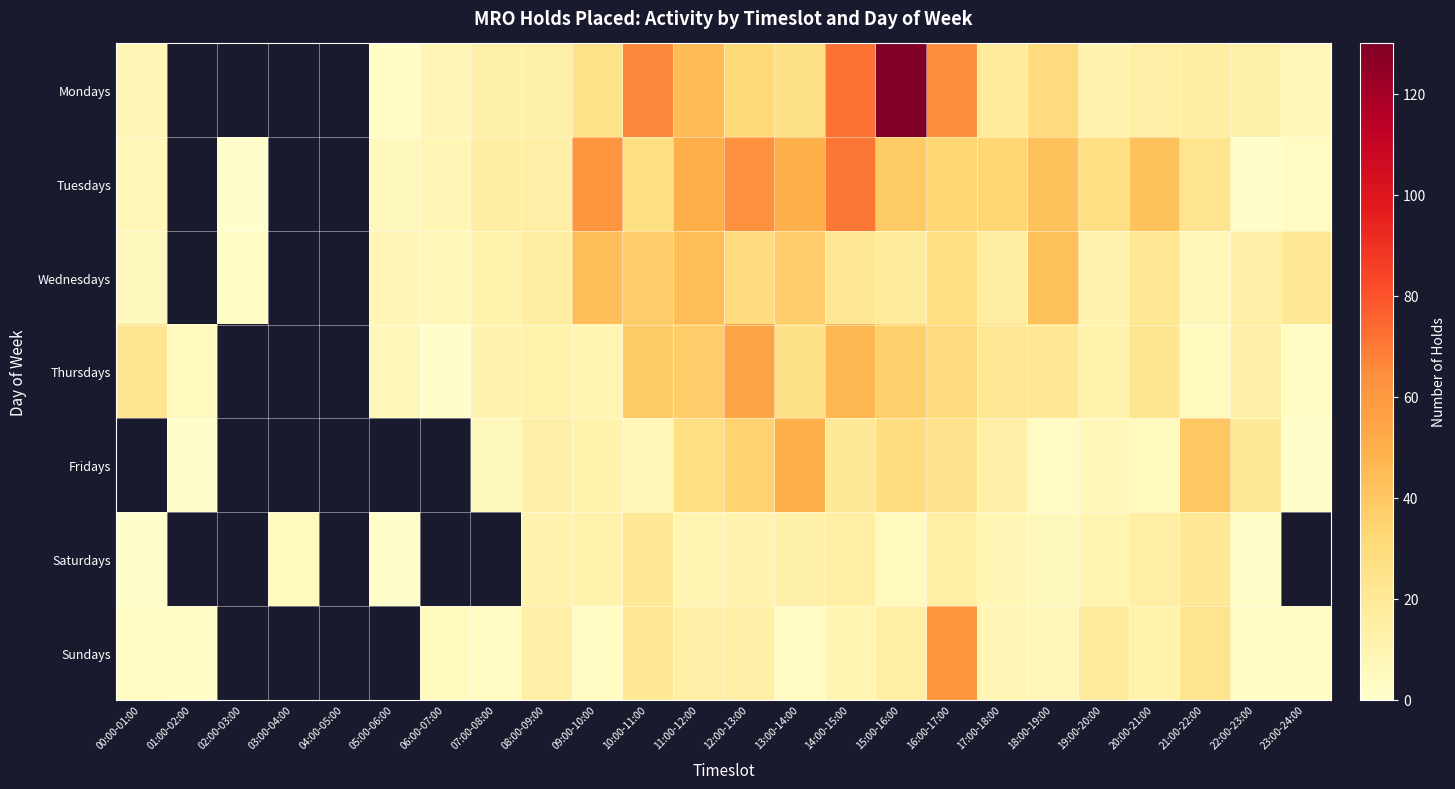

What is the difference between the maximum and minimum values in the Saturdays series?

19.0